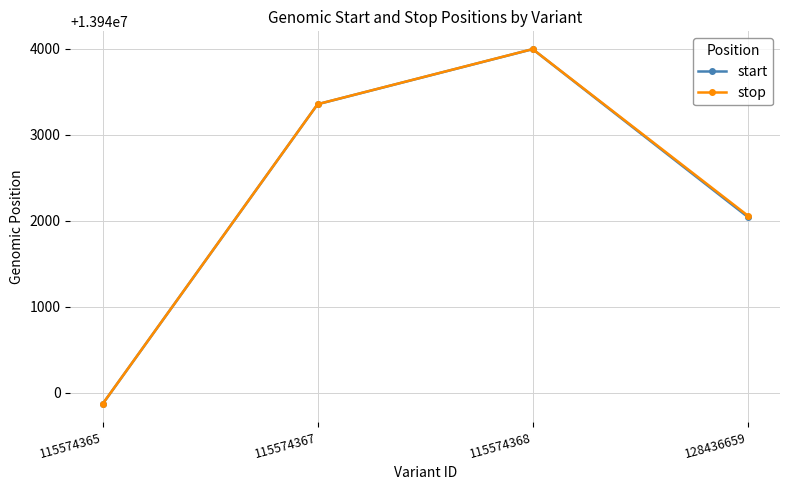

Between 115574368 and 128436659, which series saw the biggest shift?

start